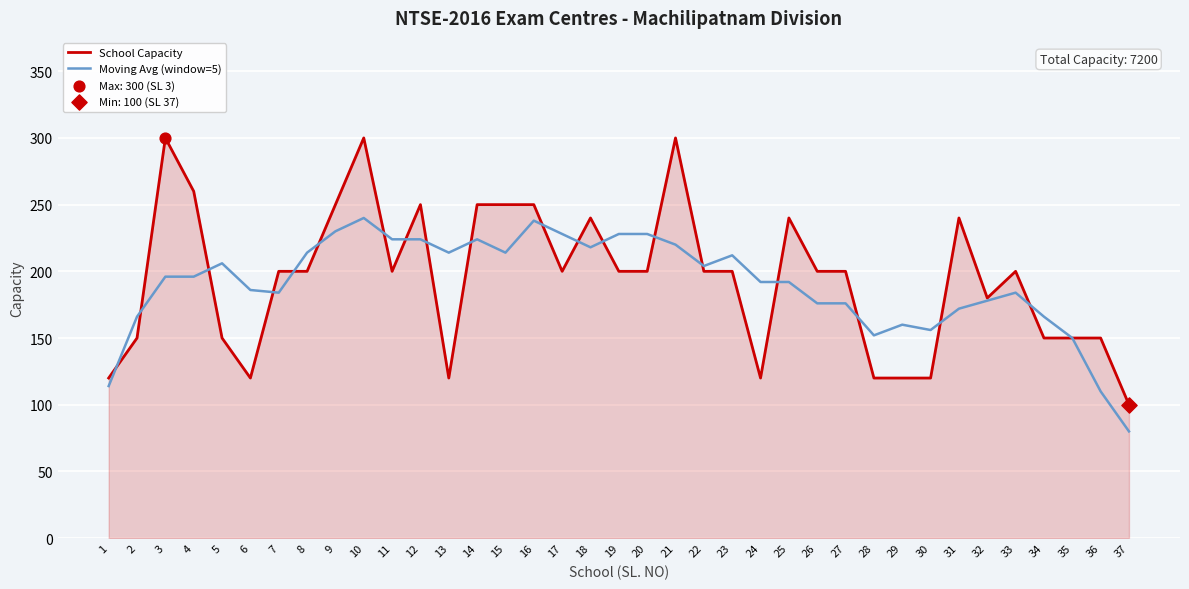

Which series has the largest total across all categories?

School Capacity